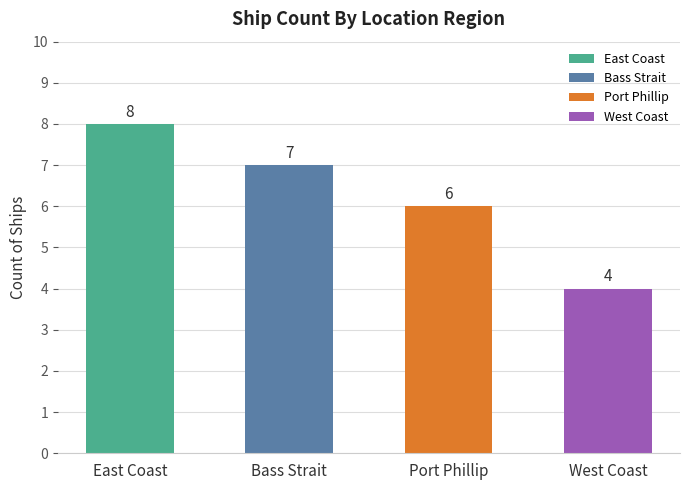

How many bars are there in total?

4